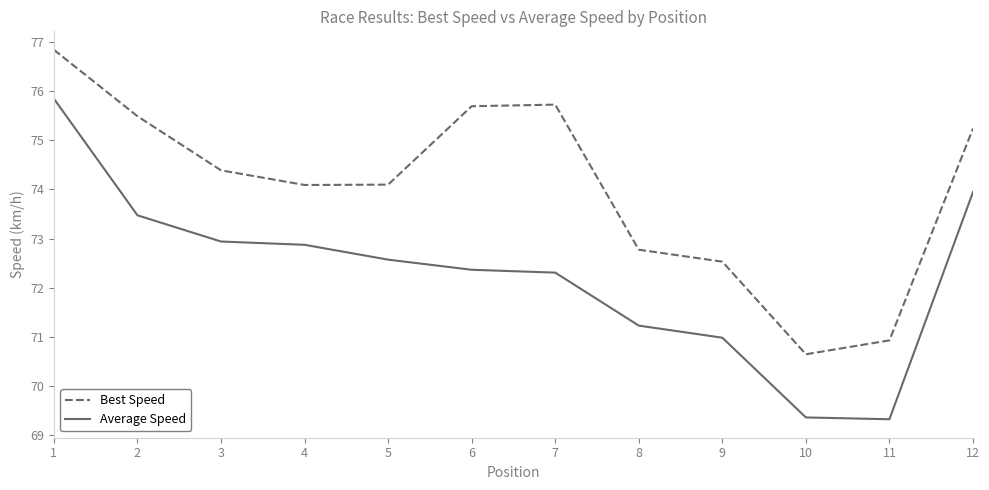

True or false: Best Speed has a value of 72.8 at 8.

True